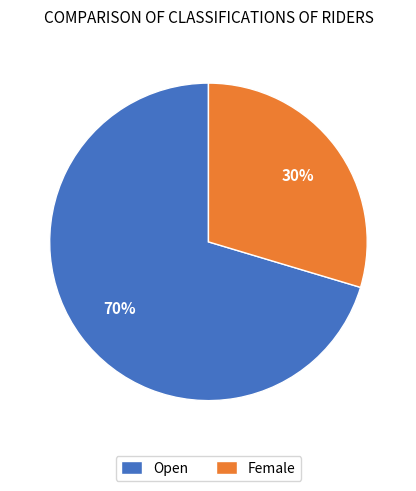

To the nearest percent, what is the combined percentage of Female and Open?

100%